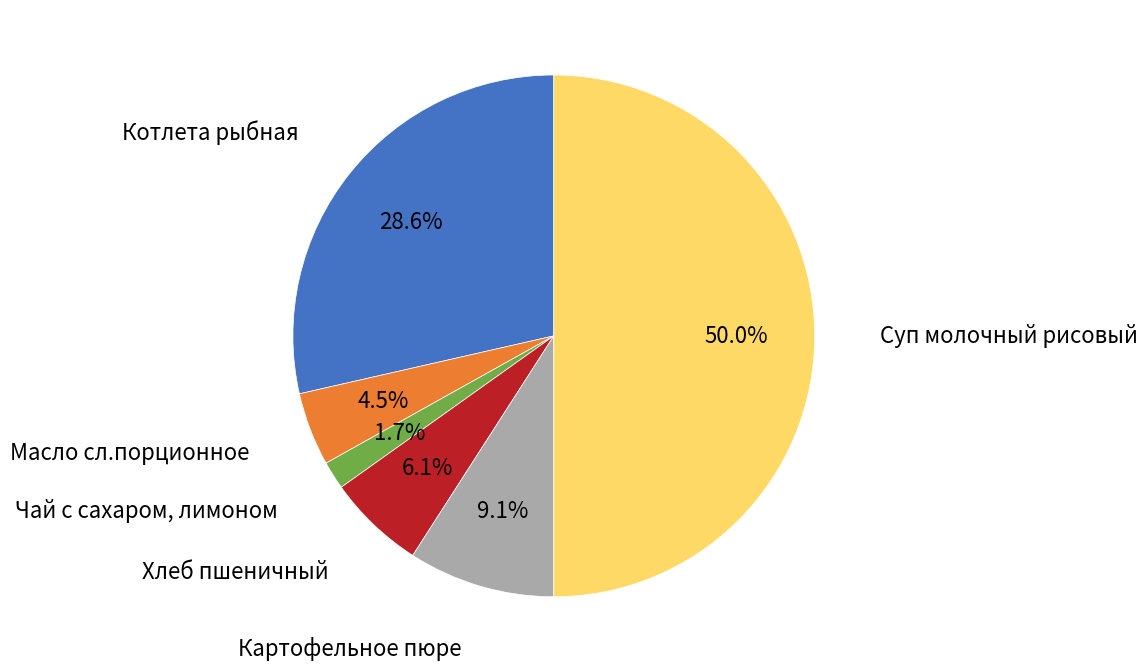

How many segments does this pie chart have?

6